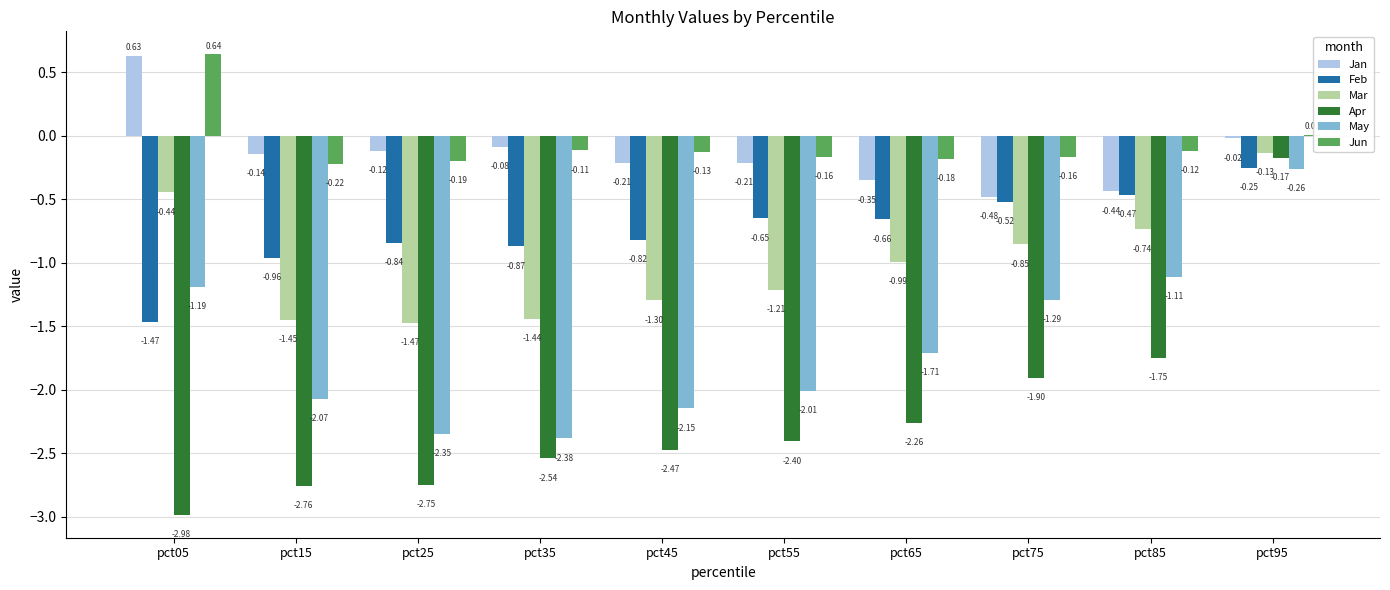

What is the sum of all Apr values?

-22.0